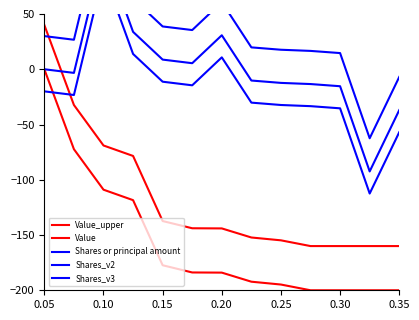

How many series are shown in this chart?

5